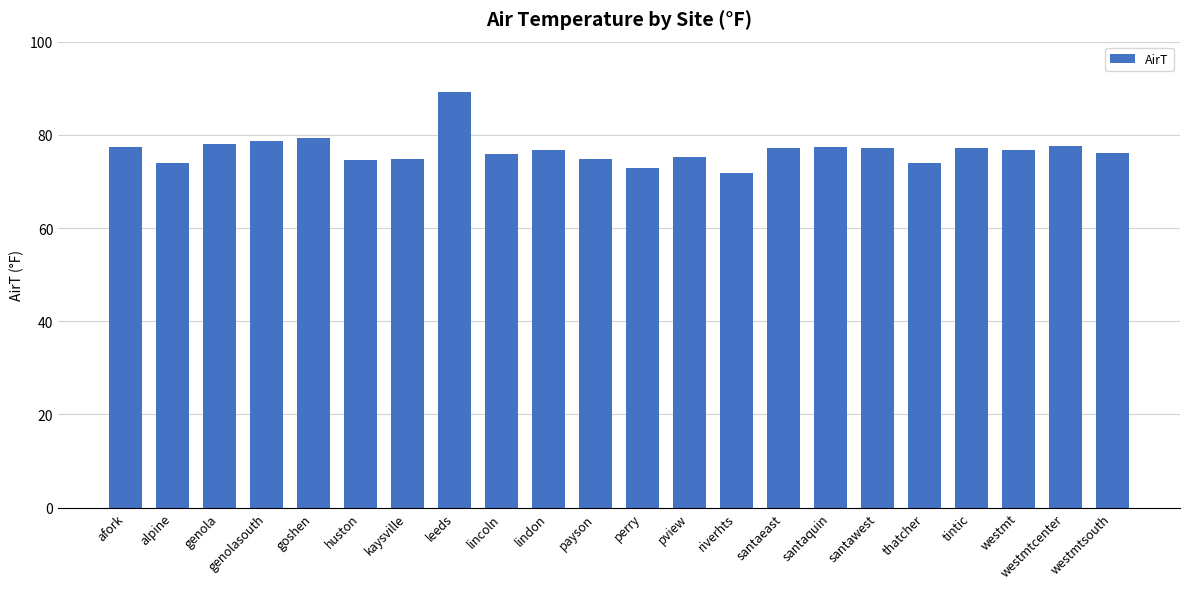

What is the maximum value shown in the chart?

89.1